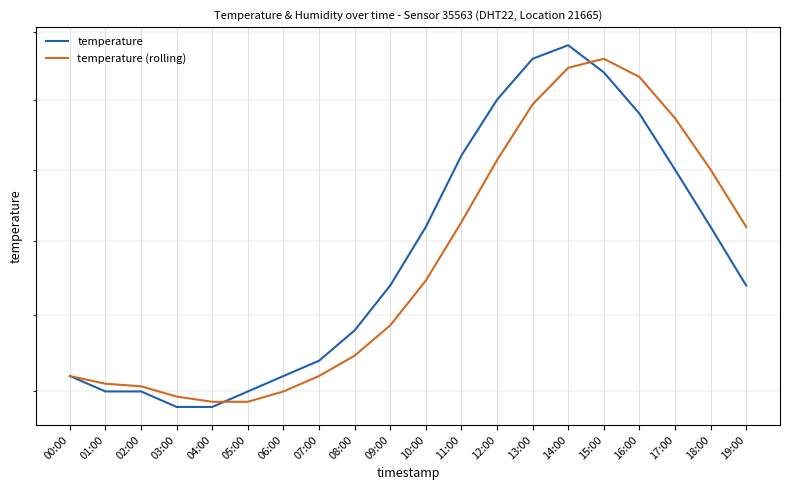

Where is temperature nearest to the value 17?

08:00